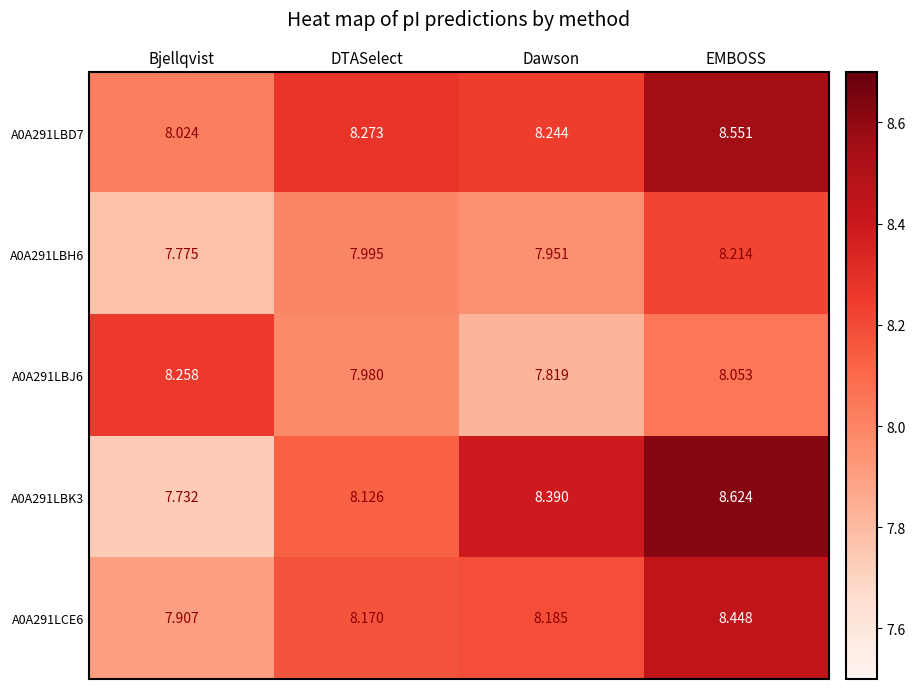

Which category has the highest value in the A0A291LBK3 series?

EMBOSS